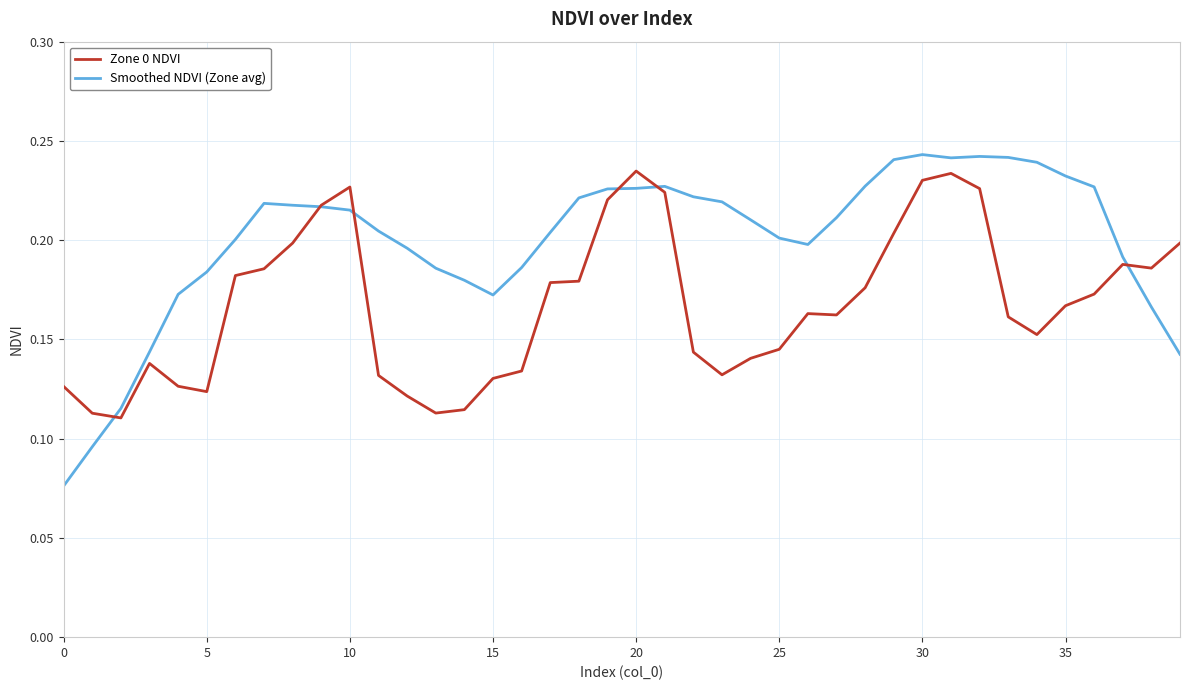

Which series ends up on top after the final intersection of Zone 0 NDVI and Smoothed NDVI (Zone avg)?

Zone 0 NDVI